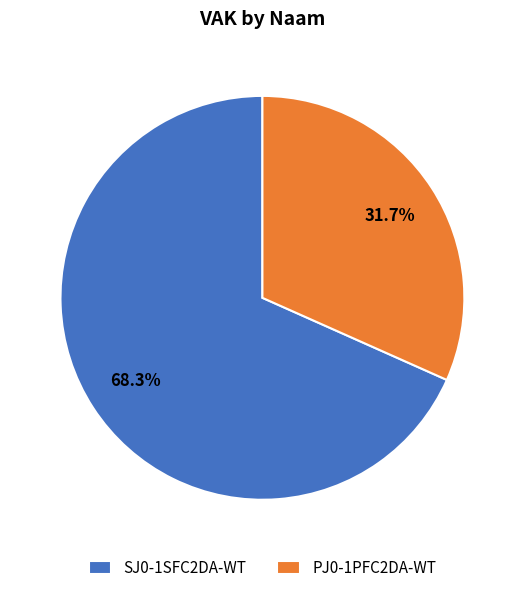

What is the smallest slice in the pie chart?

PJ0-1PFC2DA-WT